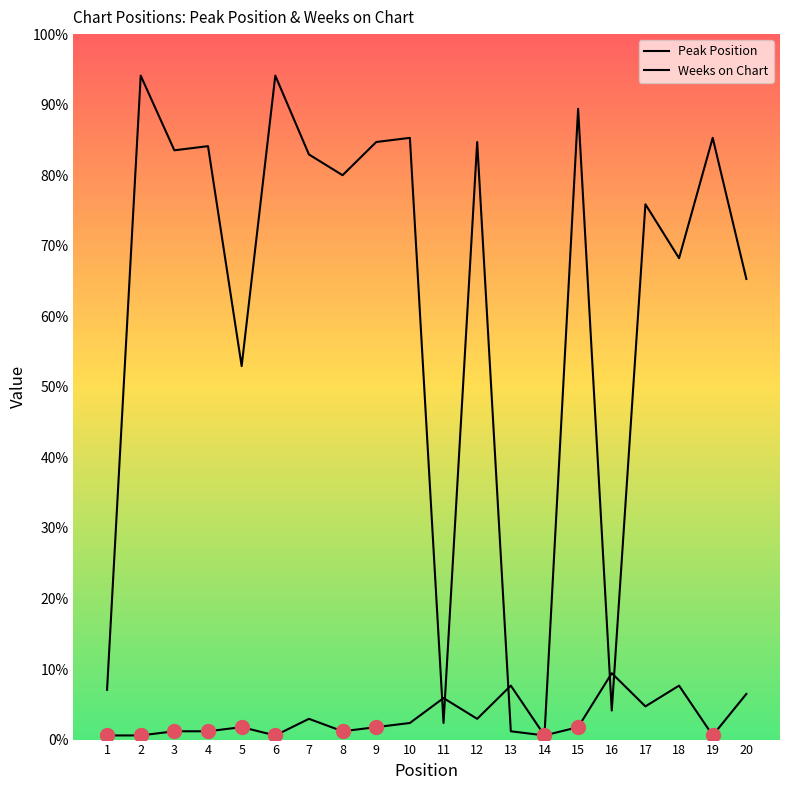

Does the chart display data point markers on the line(s)?

No